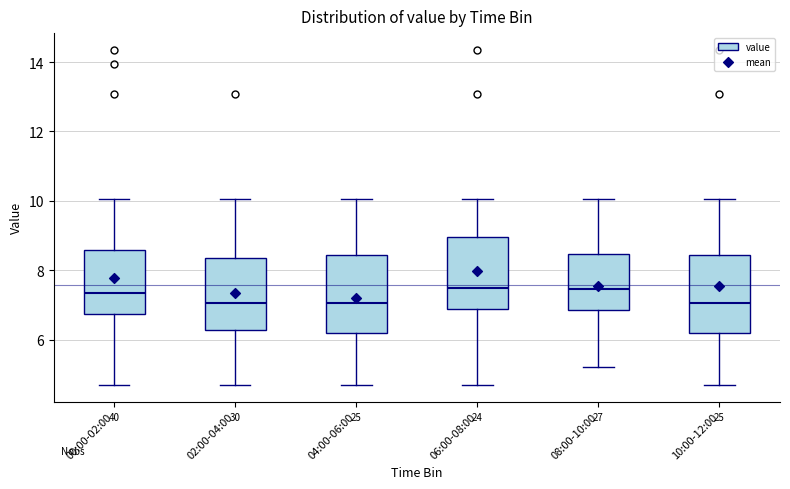

Where does the upper whisker of the box for 08:00-10:00 end on the y-axis? The values are not printed on the chart, so give them approximately, as read against the axis.

10.0